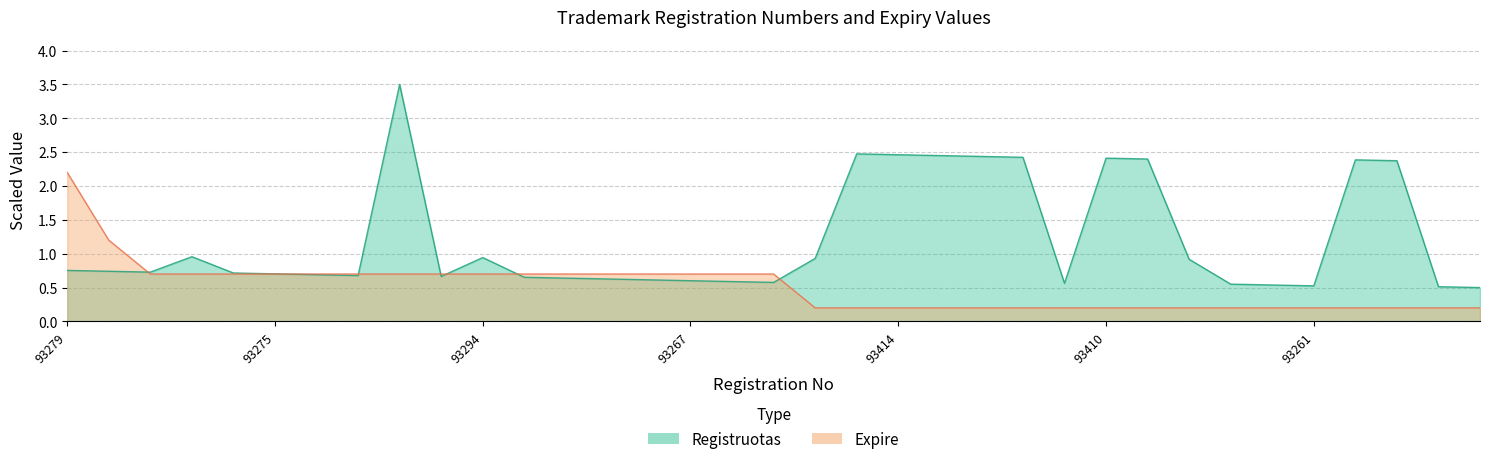

At how many categories does at least one series exceed 1?

12